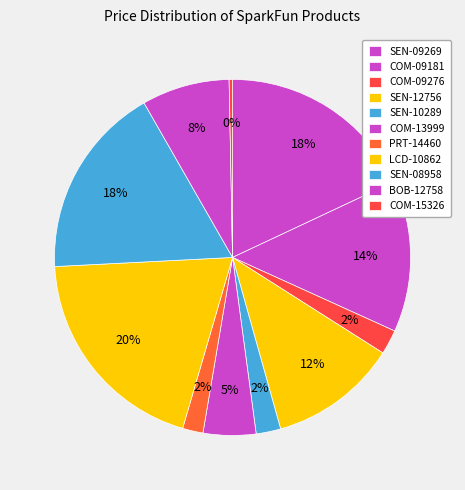

How much of the chart is everything except PRT-14460?

98.1%